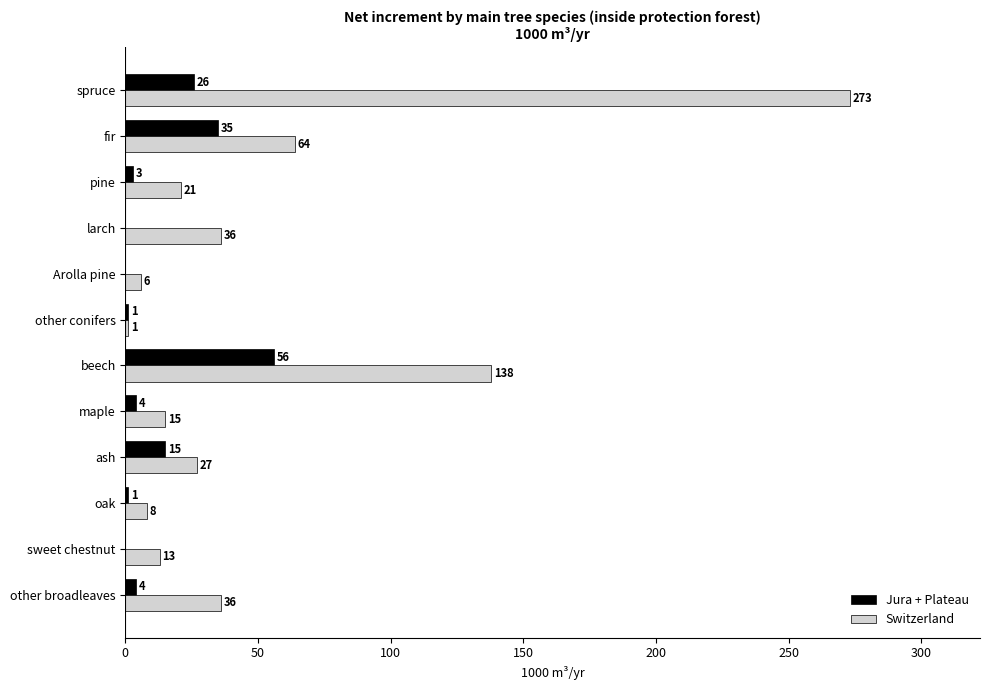

Between pine and oak, which series saw the biggest shift?

Switzerland